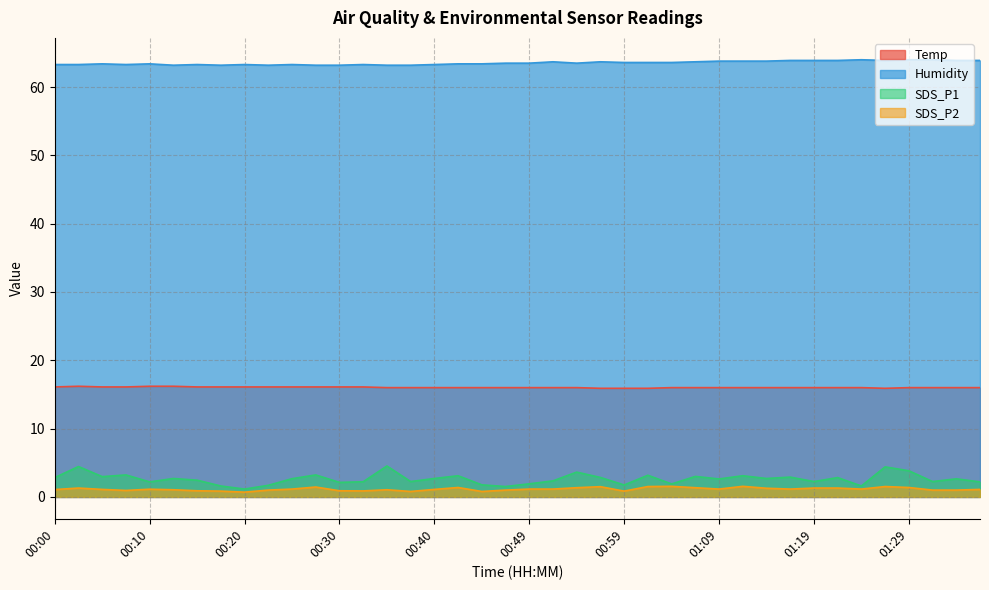

Reading left to right, extract all data points from this chart.

Temp: 00:00=16.1	00:02=16.2	00:05=16.1	00:07=16.1	00:10=16.2	00:12=16.2	00:15=16.1	00:17=16.1	00:20=16.1	00:22=16.1	00:25=16.1	00:27=16.1	00:30=16.1	00:32=16.1	00:35=16.0	00:37=16.0	00:40=16.0	00:42=16.0	00:45=16.0	00:47=16.0	00:49=16.0	00:52=16.0	00:54=16.0	00:57=15.9	00:59=15.9	01:02=15.9	01:04=16.0	01:07=16.0	01:09=16.0	01:11=16.0	01:14=16.0	01:16=16.0	01:19=16.0	01:21=16.0	01:24=16.0	01:26=15.9	01:29=16.0	01:31=16.0	01:33=16.0	01:36=16.0
Humidity: 00:00=63.3	00:02=63.3	00:05=63.4	00:07=63.3	00:10=63.4	00:12=63.2	00:15=63.3	00:17=63.2	00:20=63.3	00:22=63.2	00:25=63.3	00:27=63.2	00:30=63.2	00:32=63.3	00:35=63.2	00:37=63.2	00:40=63.3	00:42=63.4	00:45=63.4	00:47=63.5	00:49=63.5	00:52=63.7	00:54=63.5	00:57=63.7	00:59=63.6	01:02=63.6	01:04=63.6	01:07=63.7	01:09=63.8	01:11=63.8	01:14=63.8	01:16=63.9	01:19=63.9	01:21=63.9	01:24=64.0	01:26=63.9	01:29=64.0	01:31=64.0	01:33=63.9	01:36=63.9
SDS_P1: 00:00=2.8	00:02=4.5	00:05=3.0	00:07=3.2	00:10=2.2	00:12=2.7	00:15=2.5	00:17=1.6	00:20=1.1	00:22=1.7	00:25=2.7	00:27=3.2	00:30=2.1	00:32=2.2	00:35=4.5	00:37=2.2	00:40=2.7	00:42=3.1	00:45=1.8	00:47=1.5	00:49=1.9	00:52=2.4	00:54=3.6	00:57=2.9	00:59=1.8	01:02=3.2	01:04=1.9	01:07=3.0	01:09=2.6	01:11=3.1	01:14=2.7	01:16=2.9	01:19=2.2	01:21=2.8	01:24=1.6	01:26=4.4	01:29=3.8	01:31=2.2	01:33=2.6	01:36=2.2
SDS_P2: 00:00=1.1	00:02=1.3	00:05=1.1	00:07=0.9	00:10=1.1	00:12=1.1	00:15=0.9	00:17=0.8	00:20=0.7	00:22=1.0	00:25=1.1	00:27=1.4	00:30=0.9	00:32=0.9	00:35=1.1	00:37=0.8	00:40=1.1	00:42=1.4	00:45=0.8	00:47=1.0	00:49=1.1	00:52=1.1	00:54=1.4	00:57=1.5	00:59=0.8	01:02=1.5	01:04=1.6	01:07=1.4	01:09=1.1	01:11=1.6	01:14=1.3	01:16=1.1	01:19=1.3	01:21=1.3	01:24=1.1	01:26=1.5	01:29=1.4	01:31=1.0	01:33=1.0	01:36=1.1